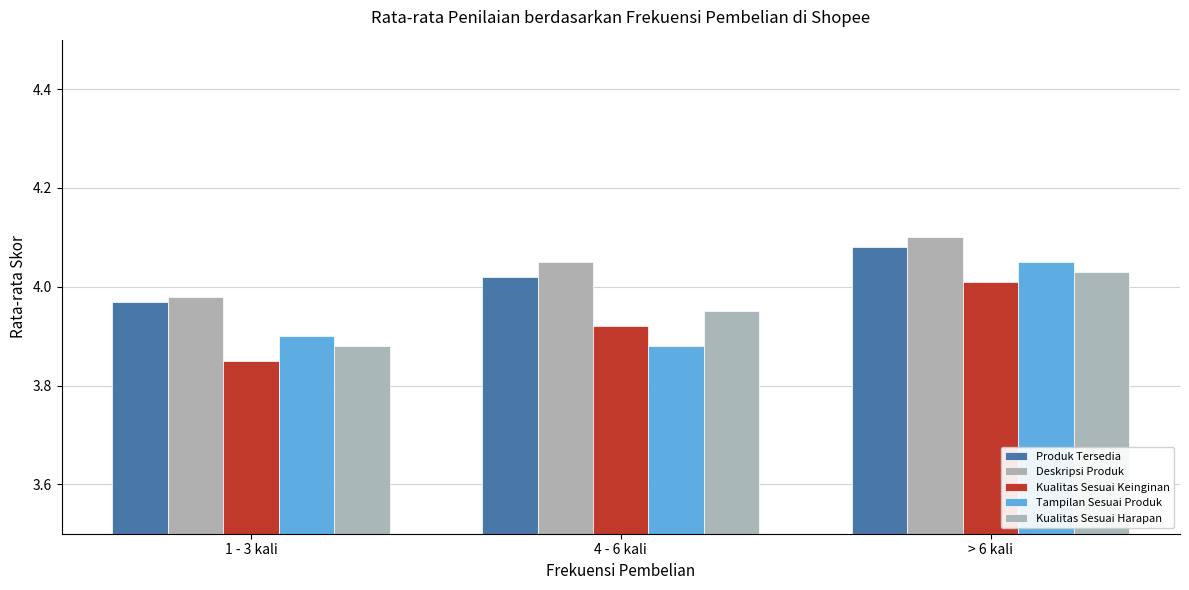

Reading right to left, what are all the values shown in this chart?

Berbagai macam produk yang dibutuhkan konsumen tersedia di Shopee.: > 6 kali=4.1	4 - 6 kali=4.0	1 - 3 kali=4.0
Deskripsi produk memudahkan konsumen untuk membeli suatu produk di Shopee.: > 6 kali=4.1	4 - 6 kali=4.0	1 - 3 kali=4.0
Kualitas produk yang dijual di Shopee sesuai keinginan konsumen.: > 6 kali=4.0	4 - 6 kali=3.9	1 - 3 kali=3.9
Tampilan produk yang ada di aplikasi Shopee sesuai dengan produk yang diterima oleh konsumen.: > 6 kali=4.0	4 - 6 kali=3.9	1 - 3 kali=3.9
Kualitas produk yang dibeli sesuai dengan yang di inginkan konsumen.: > 6 kali=4.0	4 - 6 kali=4.0	1 - 3 kali=3.9